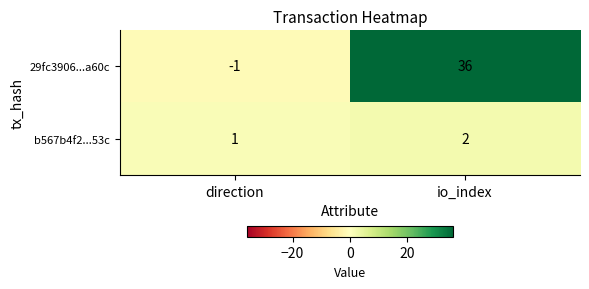

At which category is the sum across all series the highest?

io_index